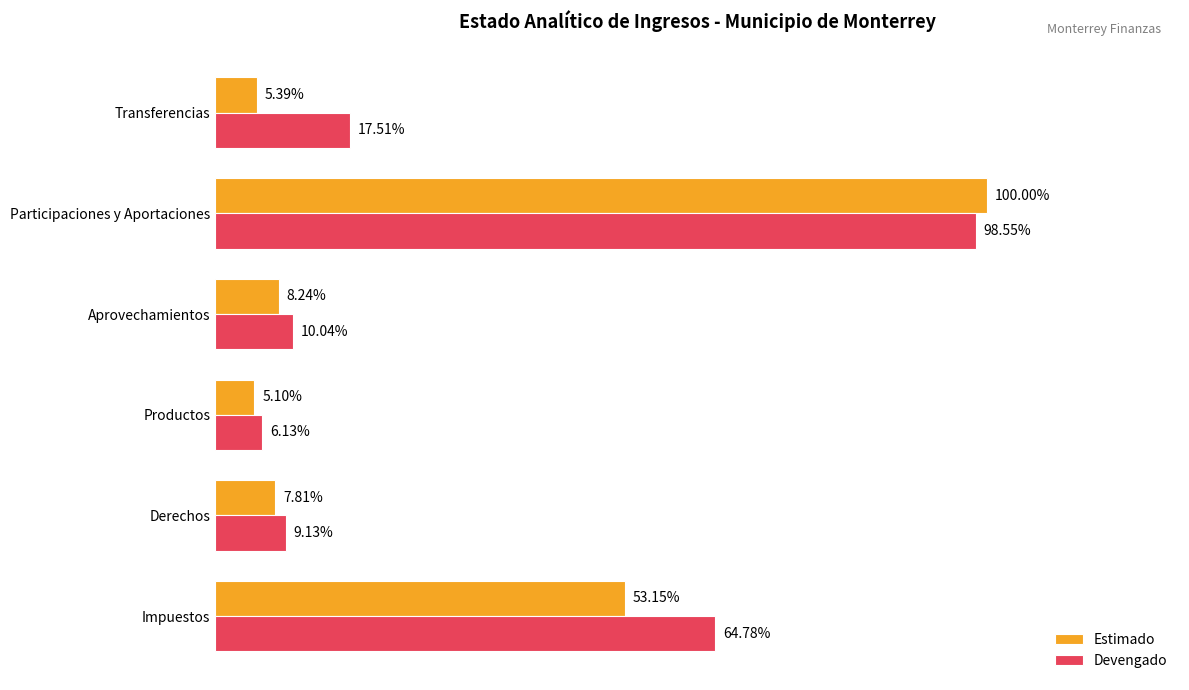

What are all the series names shown in the legend?

Estimado, Devengado